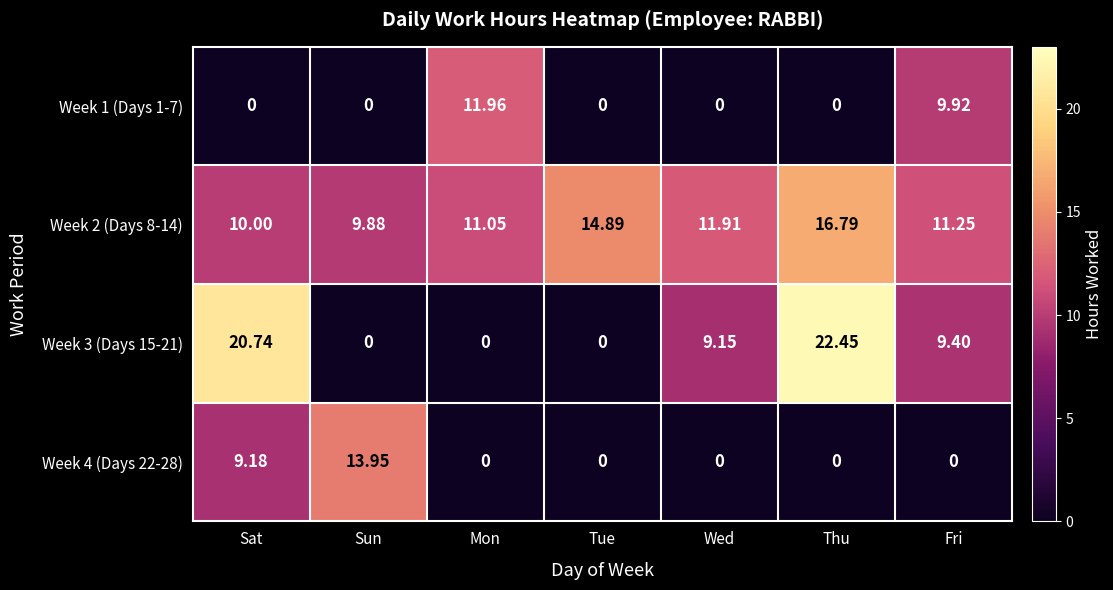

Which category has the lowest value in the Week 2 (Days 8-14) series?

Sun